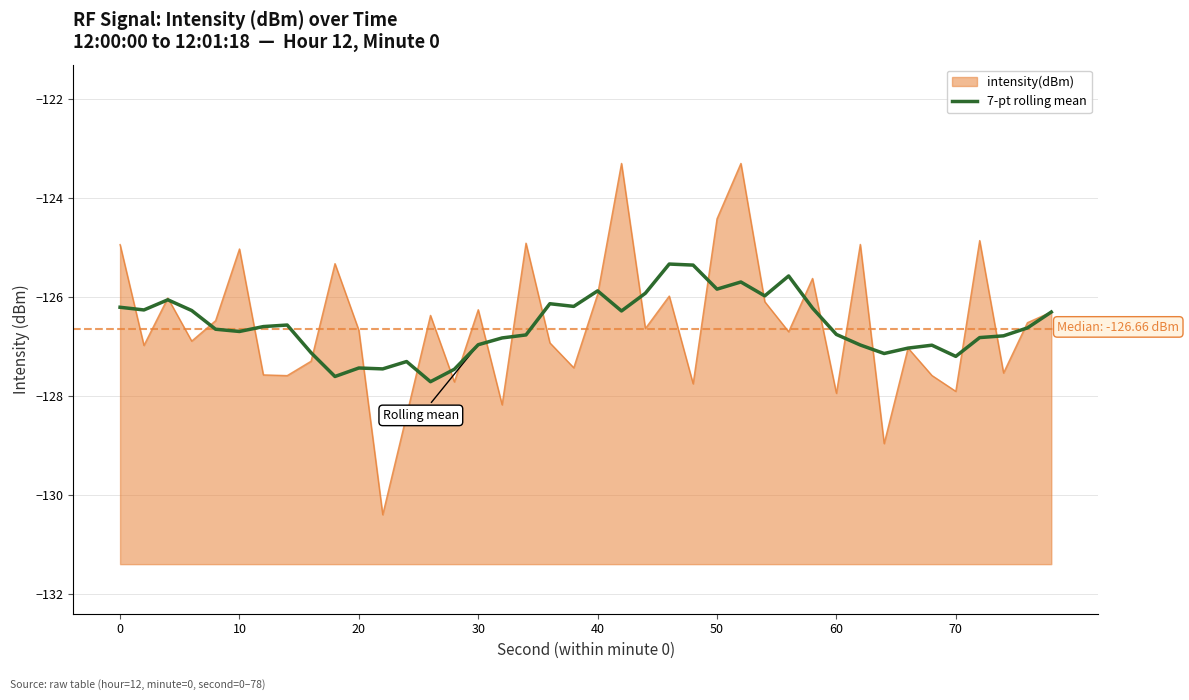

What is the difference between the maximum and minimum values?

2.4